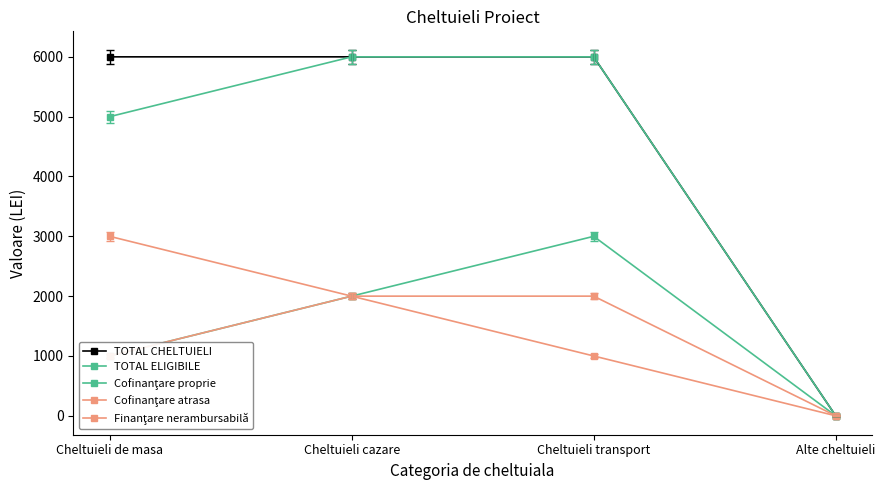

How many lines are shown in the chart?

5